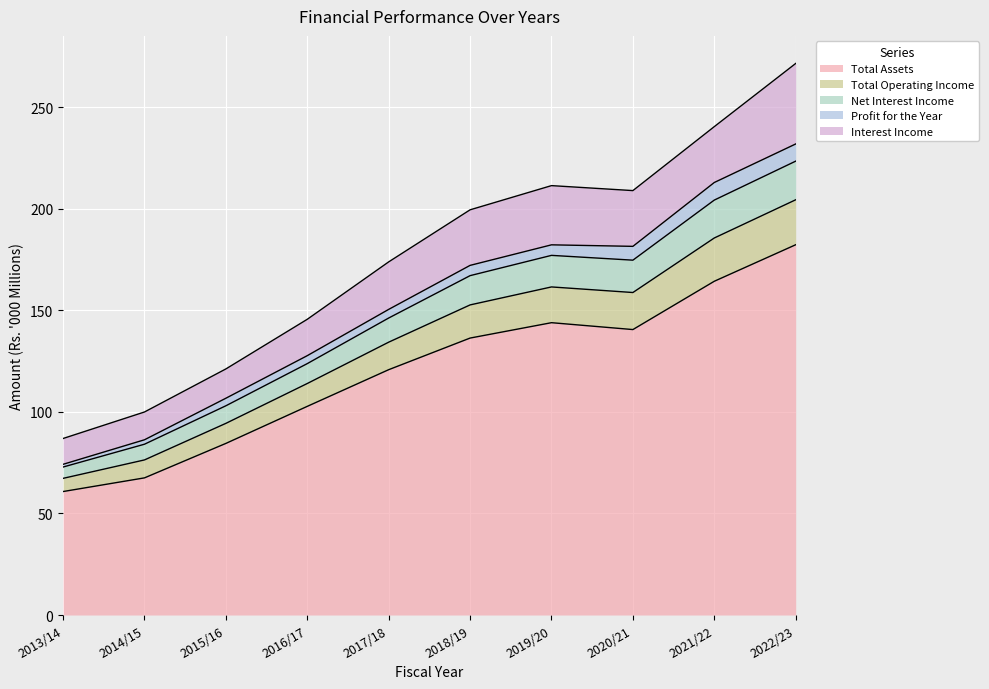

Is it true that Total Assets equals 120.8 at 2017/18?

True